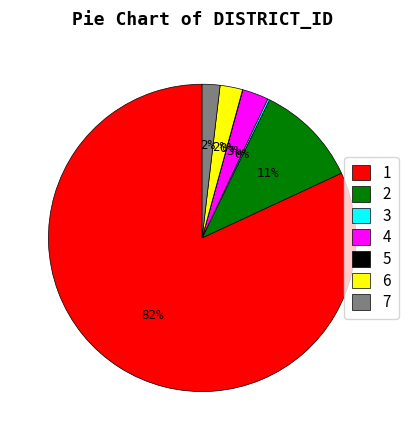

Do 2 and 6 together represent more than half of the pie?

No